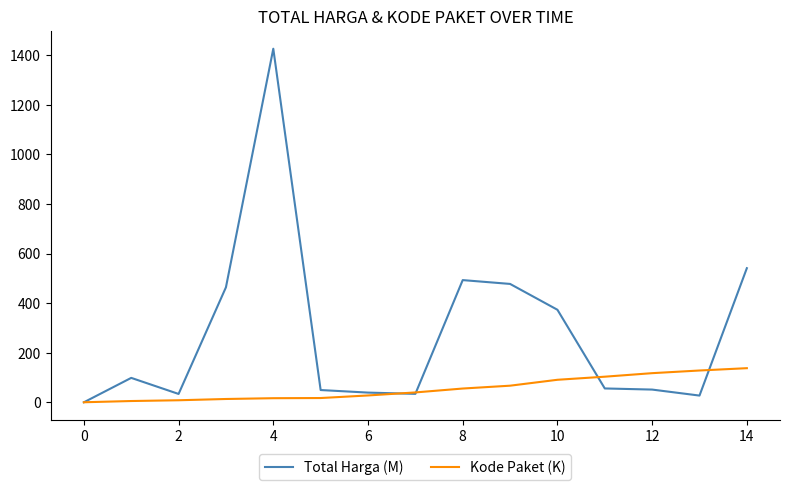

True or false: Kode Paket (K) and Total Harga (M) cross at least once.

True